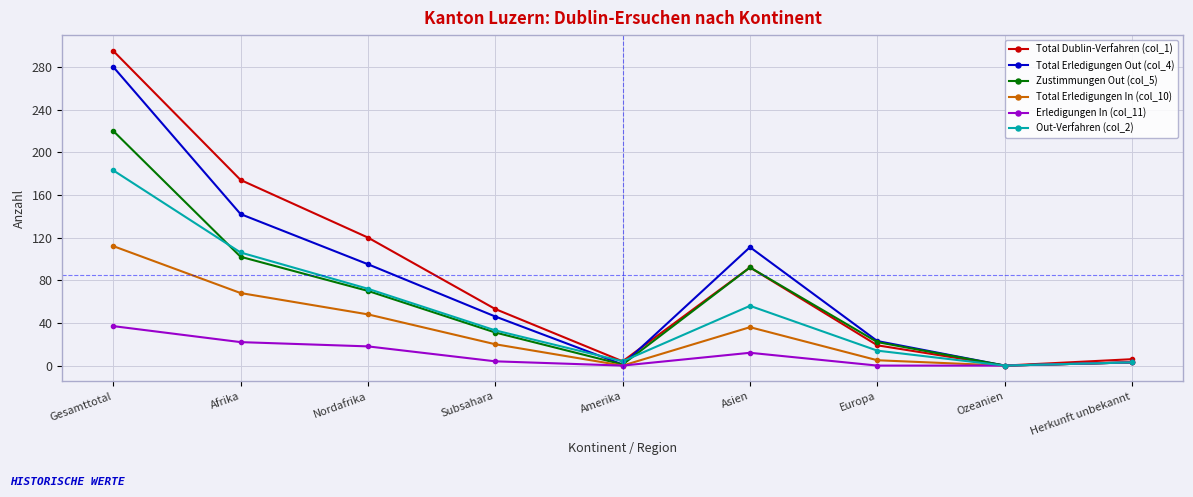

Which series has the largest total across all categories?

Total Dublin-Verfahren (col_1)